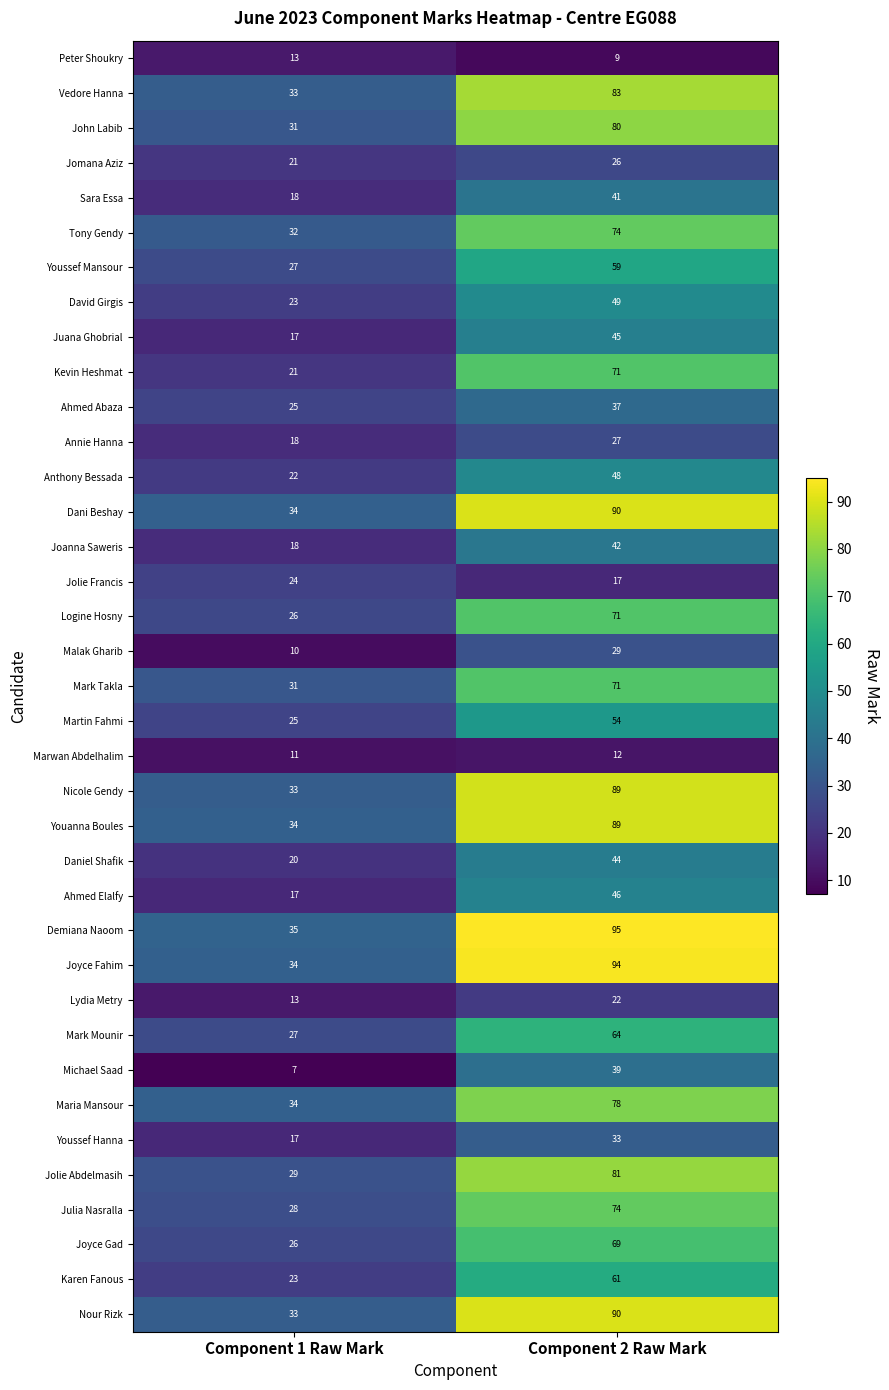

Which series has the largest total across all categories?

Demiana Naoom